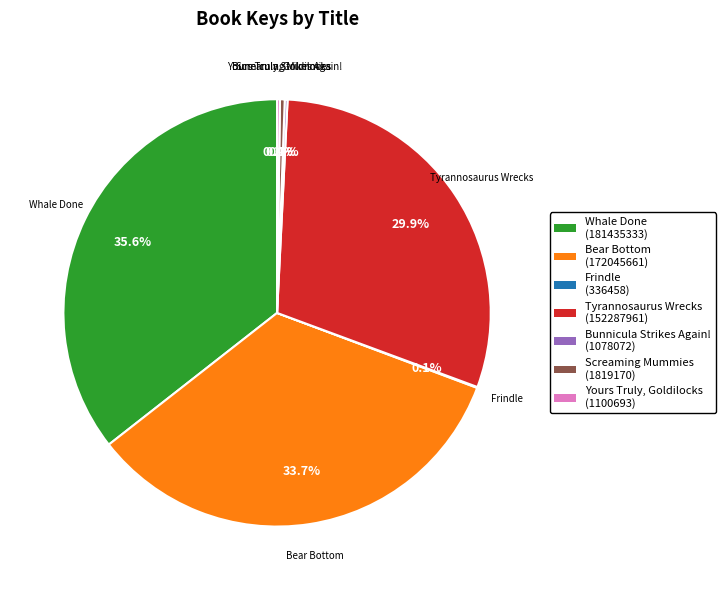

Does any single category account for the majority?

No